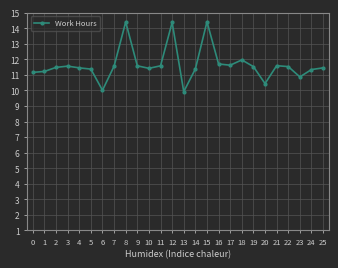

How many lines are shown in the chart?

1